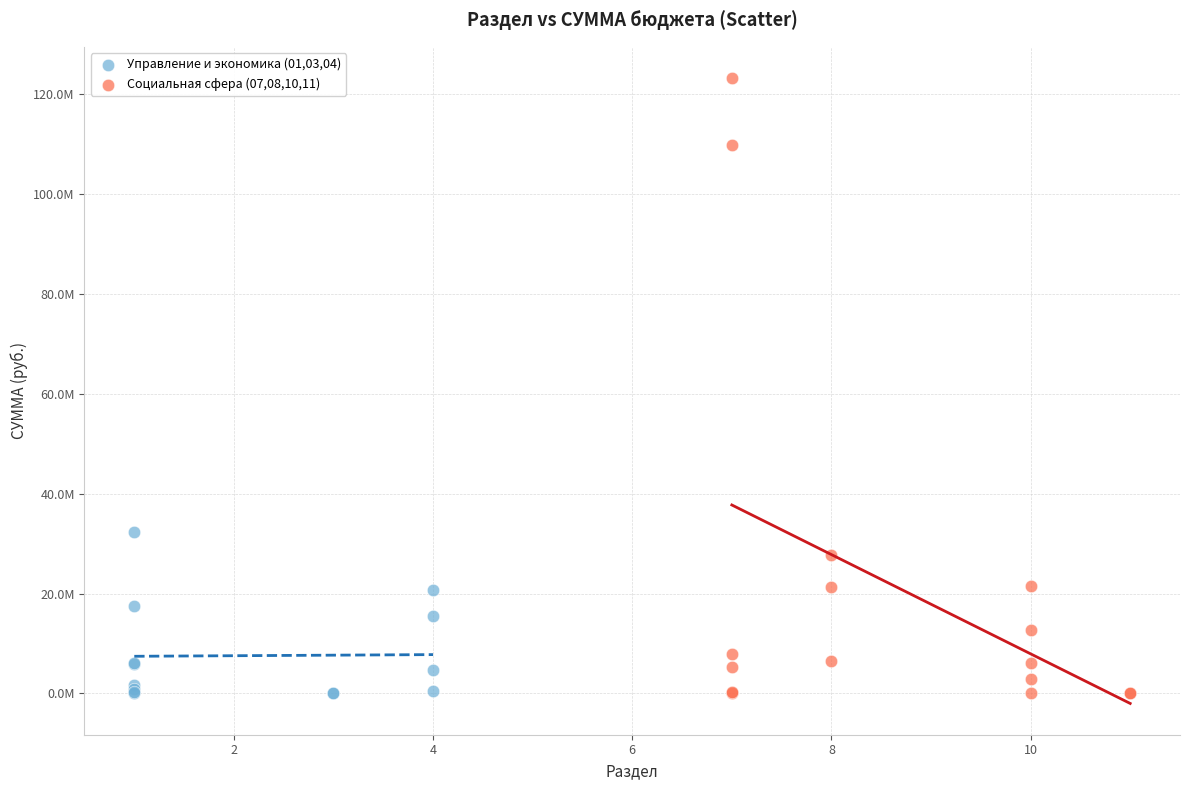

What are all the series names shown in the legend?

Управление и экономика (01,03,04), Социальная сфера (07,08,10,11)